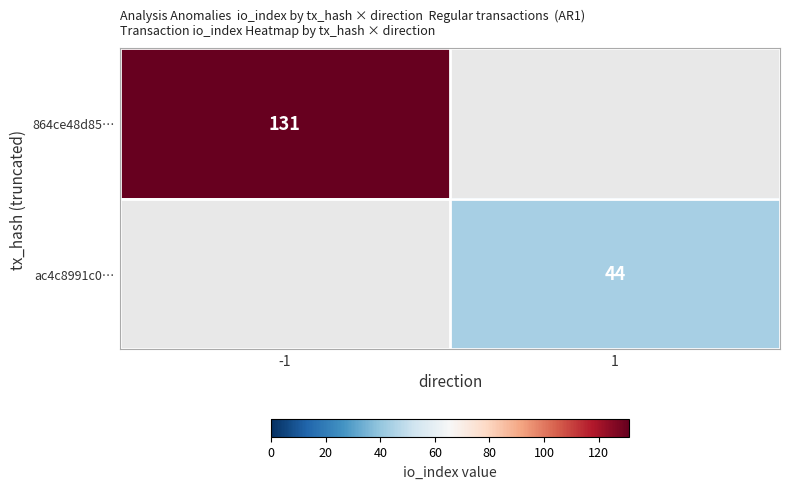

Is the value of 864ce48d85… at -1 greater than the value of ac4c8991c0… at 1?

Yes